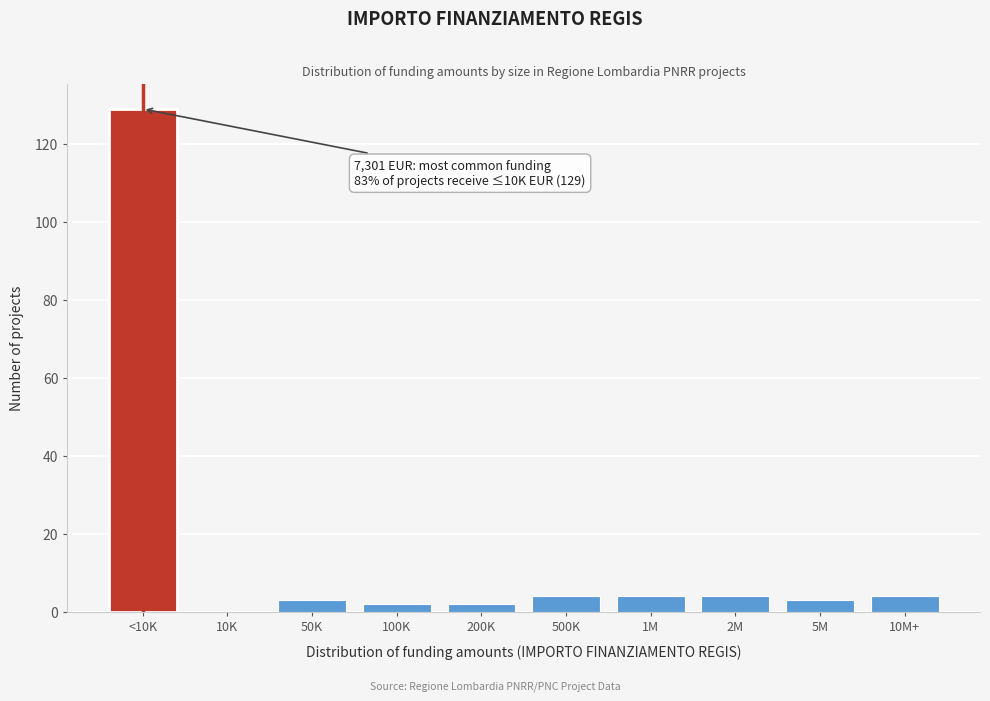

Reading left to right, extract all data points from this chart.

<10K=129	10K=0	50K=3	100K=2	200K=2	500K=4	1M=4	2M=4	5M=3	10M+=4